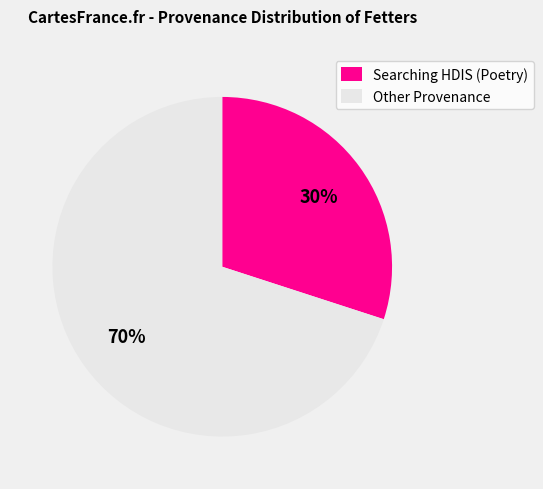

Is there a majority slice in this chart?

Yes